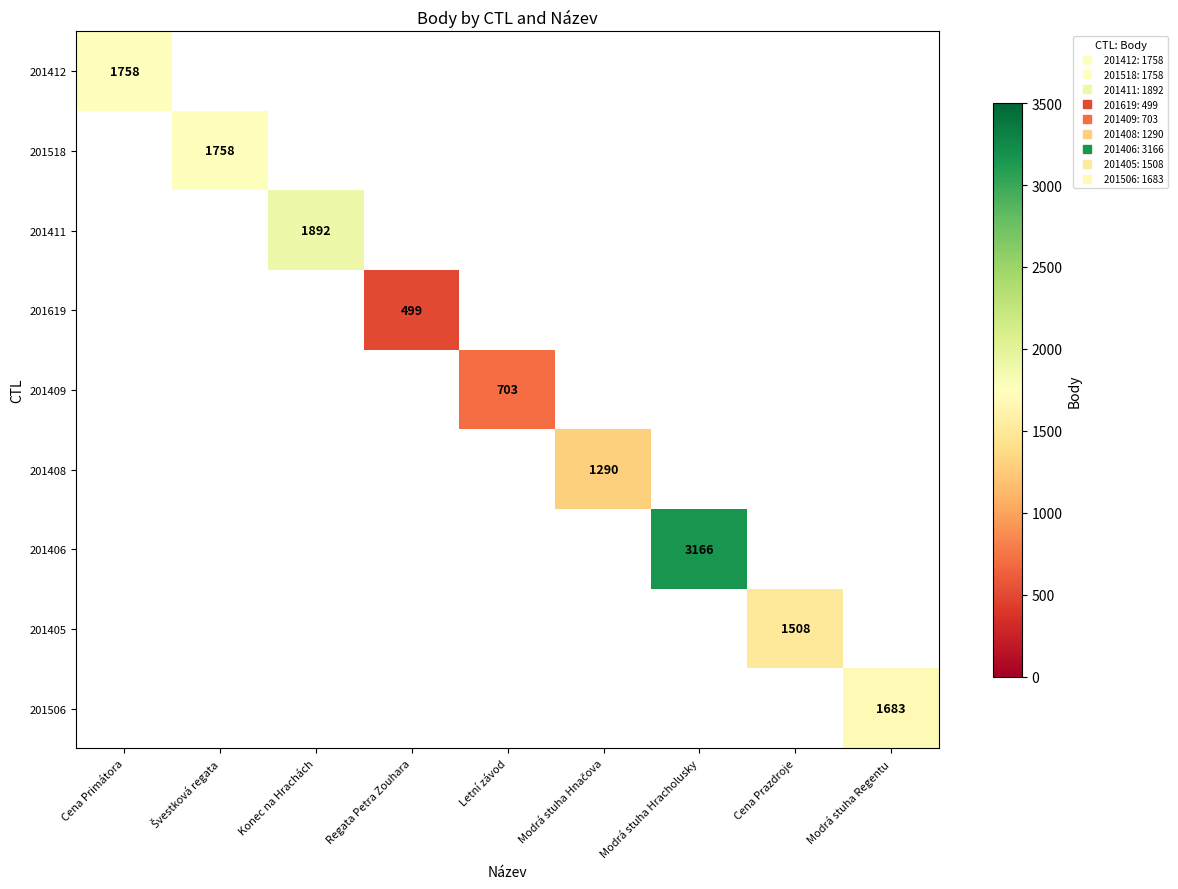

What is the approximate value of 201406 at Modrá stuha Hracholusky?

3166.0